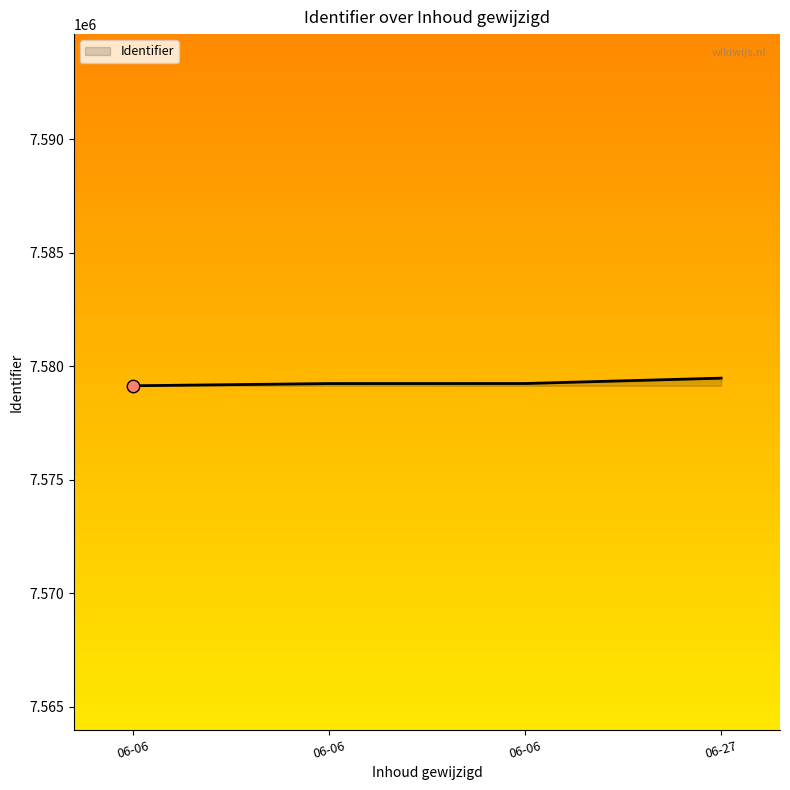

How many categories are shown in the chart?

4